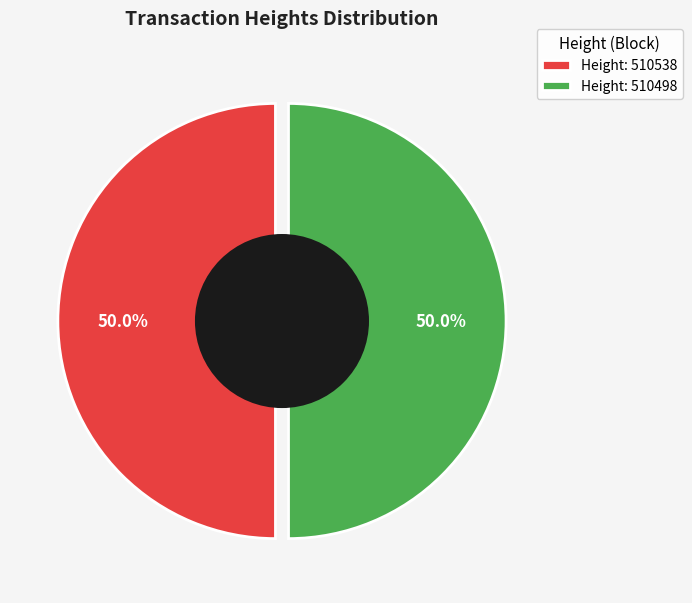

What is the largest slice in the pie chart?

510538